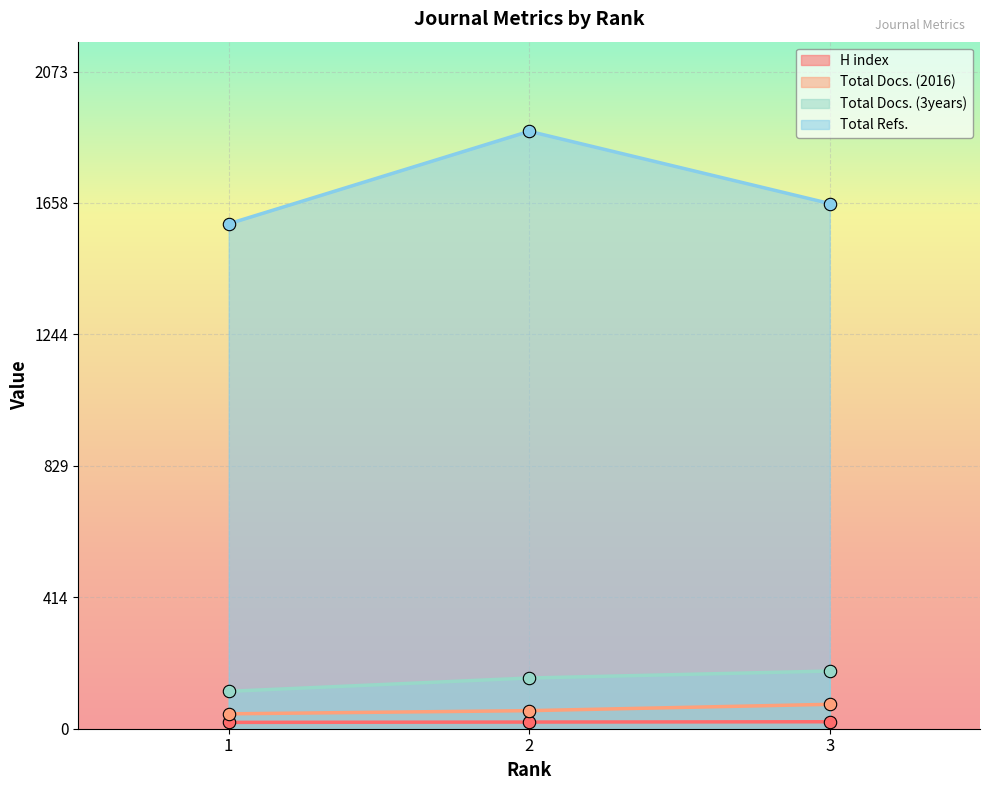

Which series contains the highest Y value?

Total Refs.